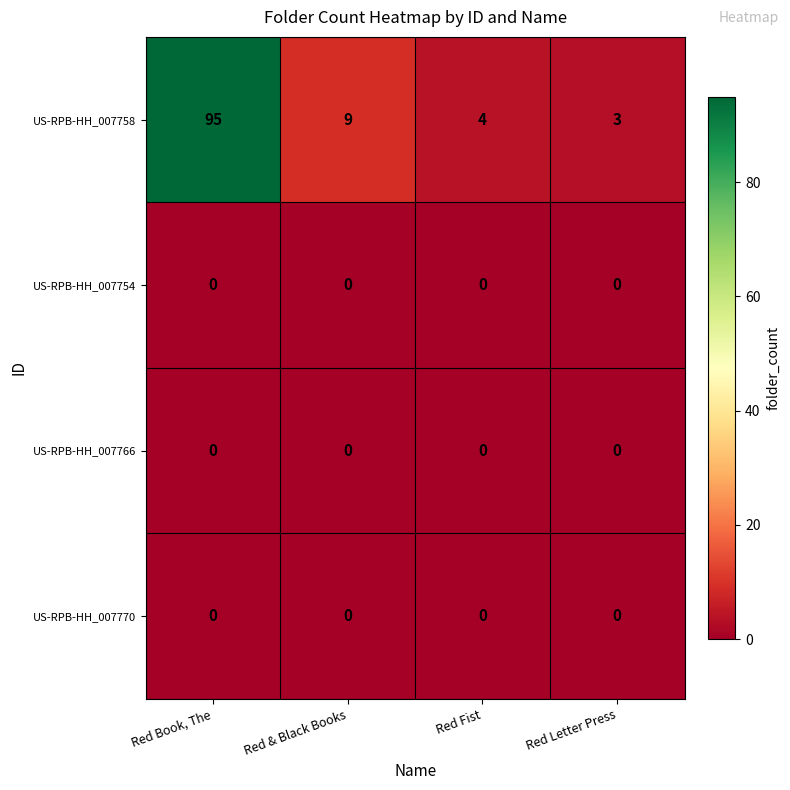

What is the difference between the highest and lowest values at Red & Black Books?

9